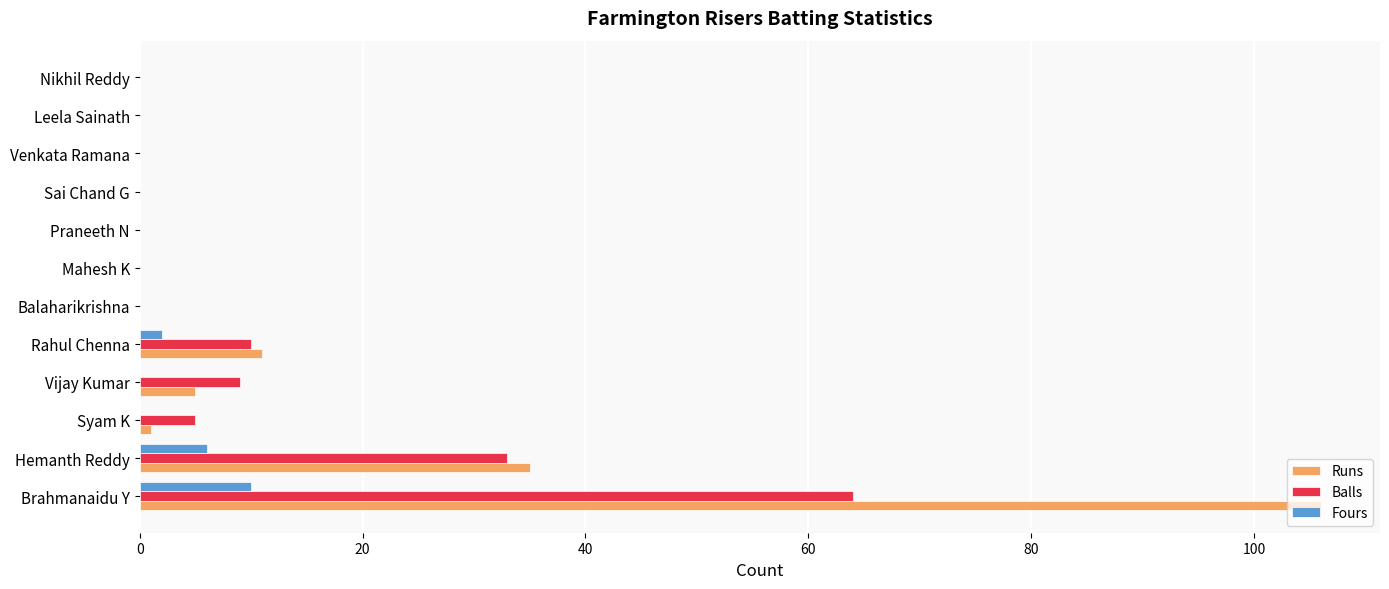

Which series has the widest spread of values?

Runs